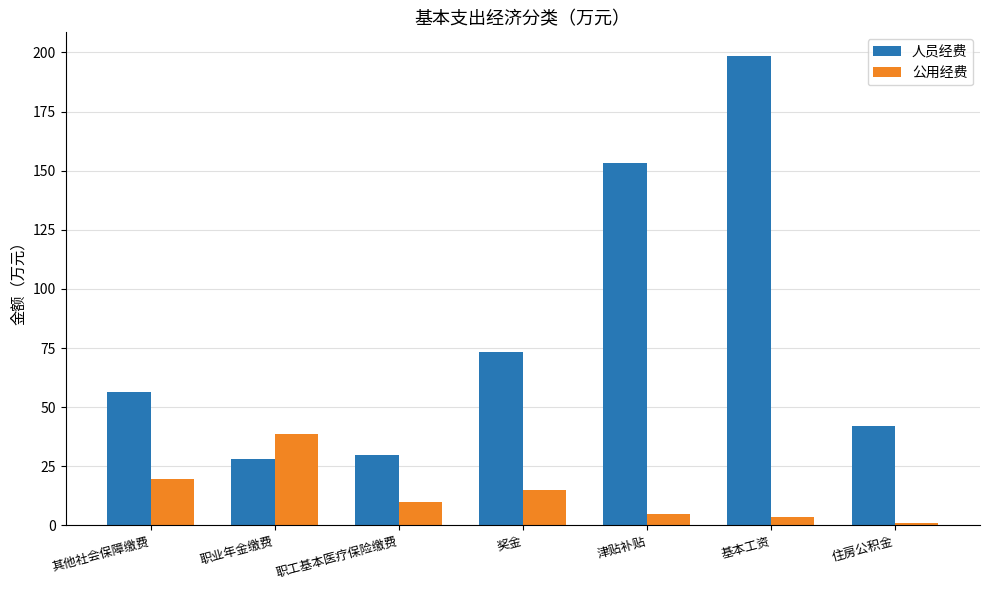

What is the smallest value displayed?

1.0